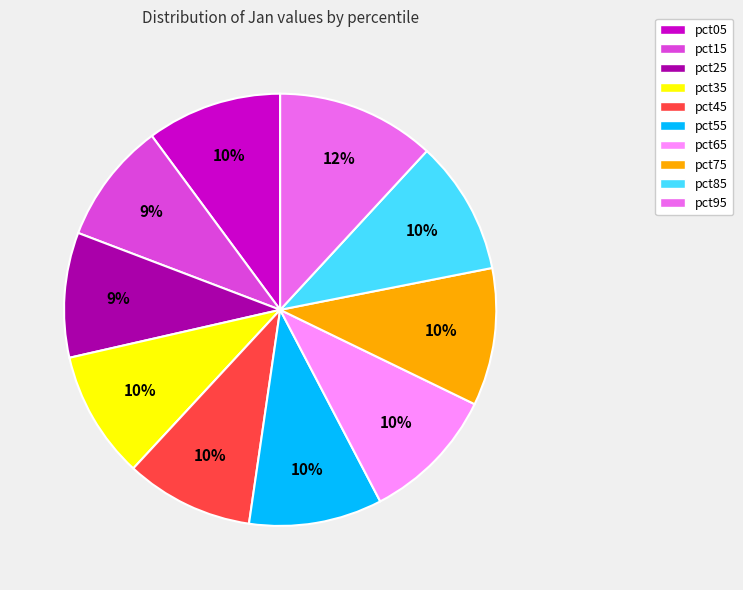

Is there a majority slice in this chart?

No